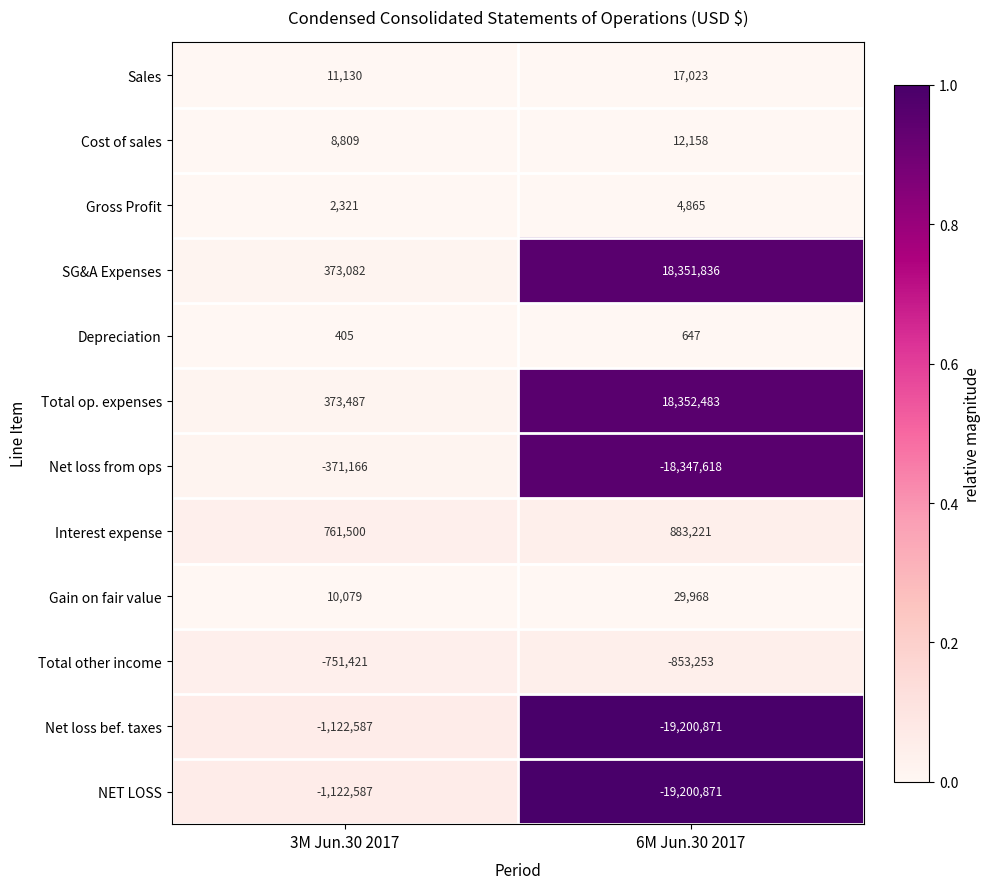

Read the SG&A Expenses value at 6M Jun.30 2017, to the nearest 10.

18351840